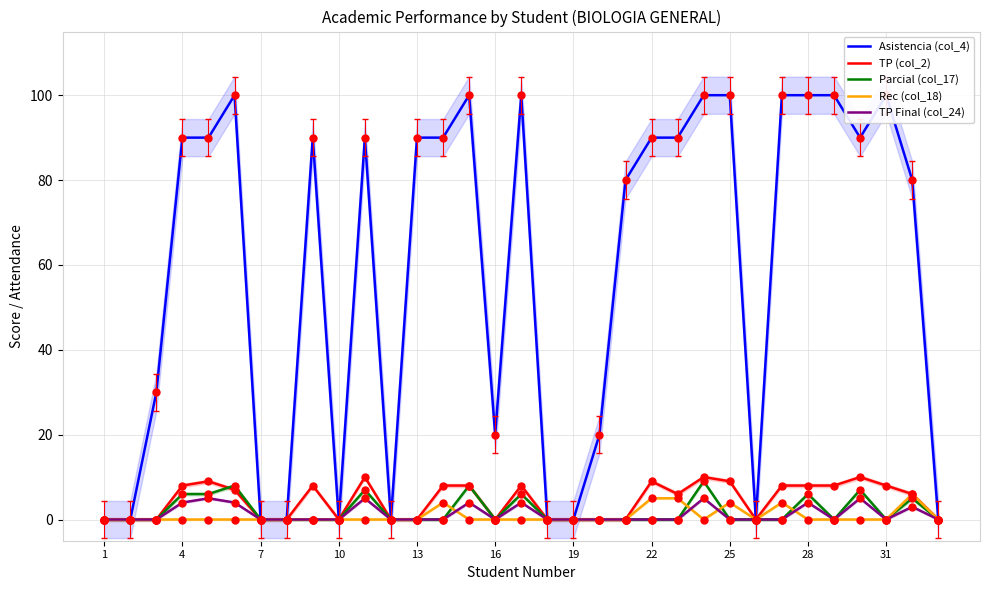

The TP (col_2) series shows 8 at 4. True or false?

True